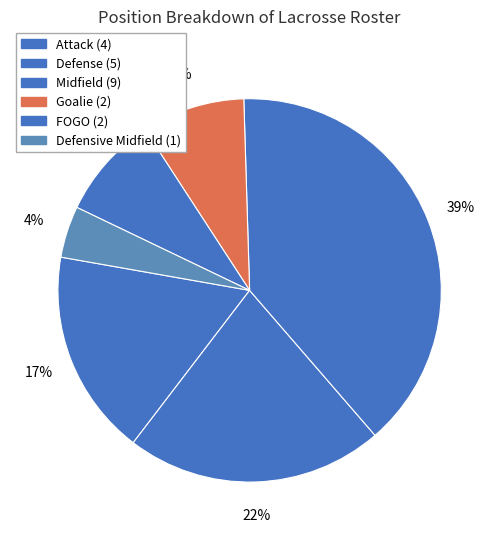

Which slice is the largest?

Midfield